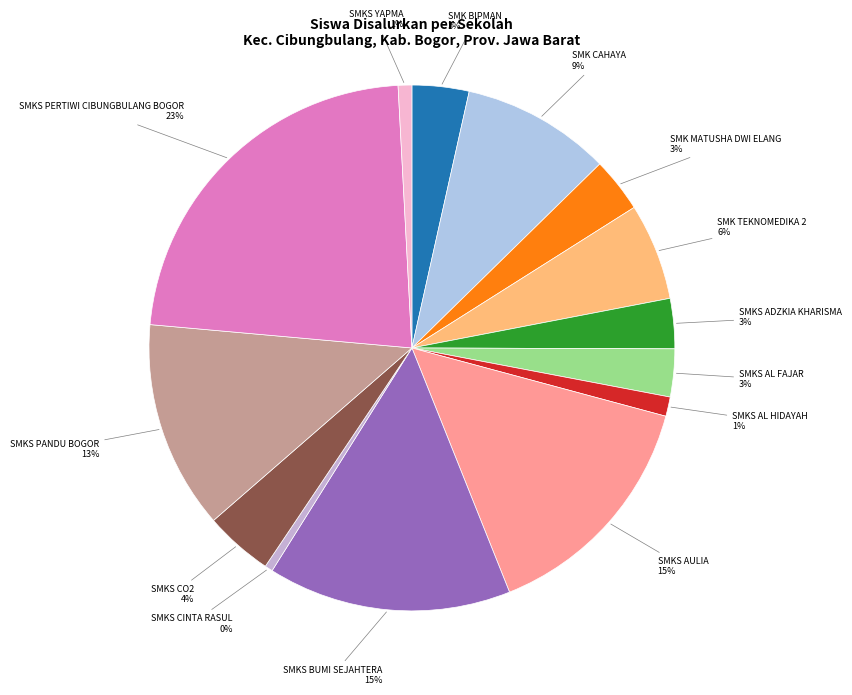

True or false: SMK CAHAYA accounts for 3% of the total.

False